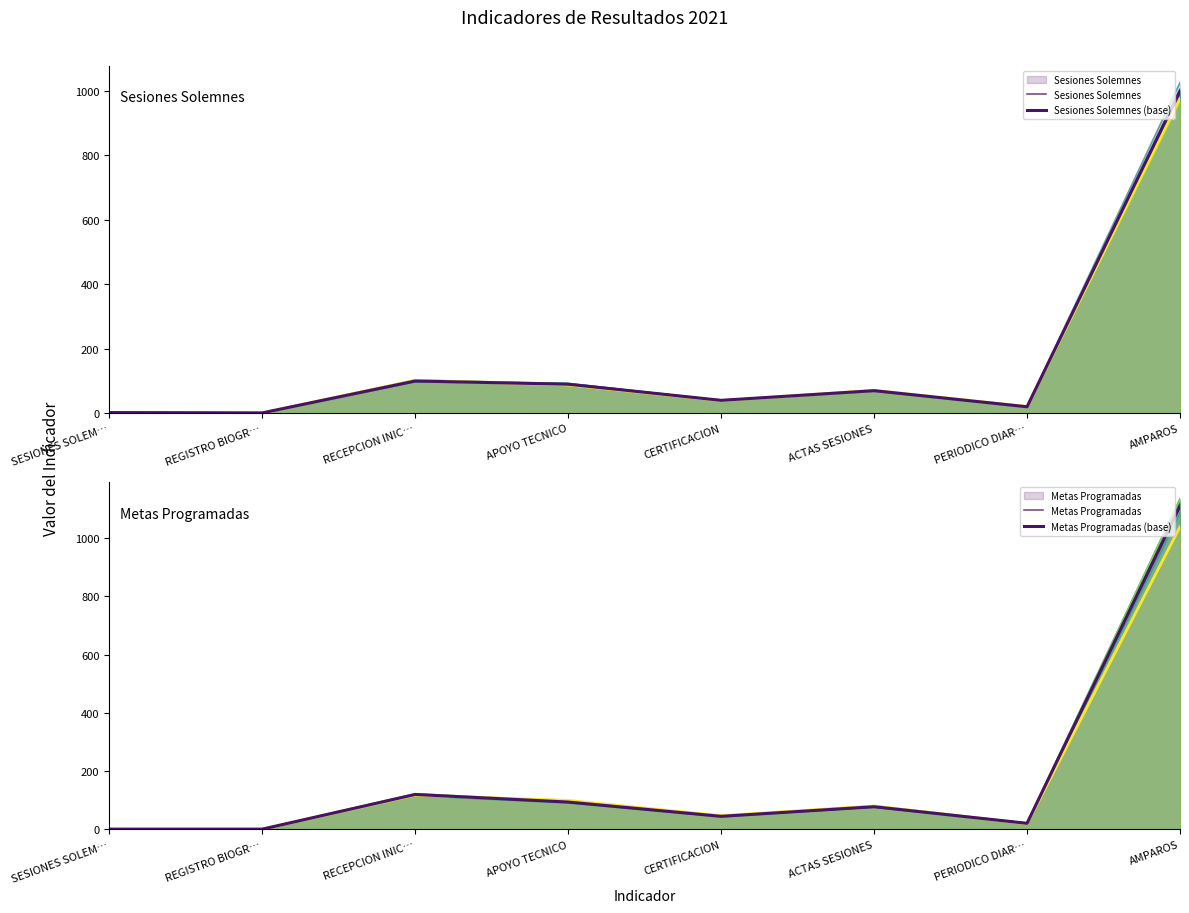

At which category is the sum across all series the highest?

AMPAROS